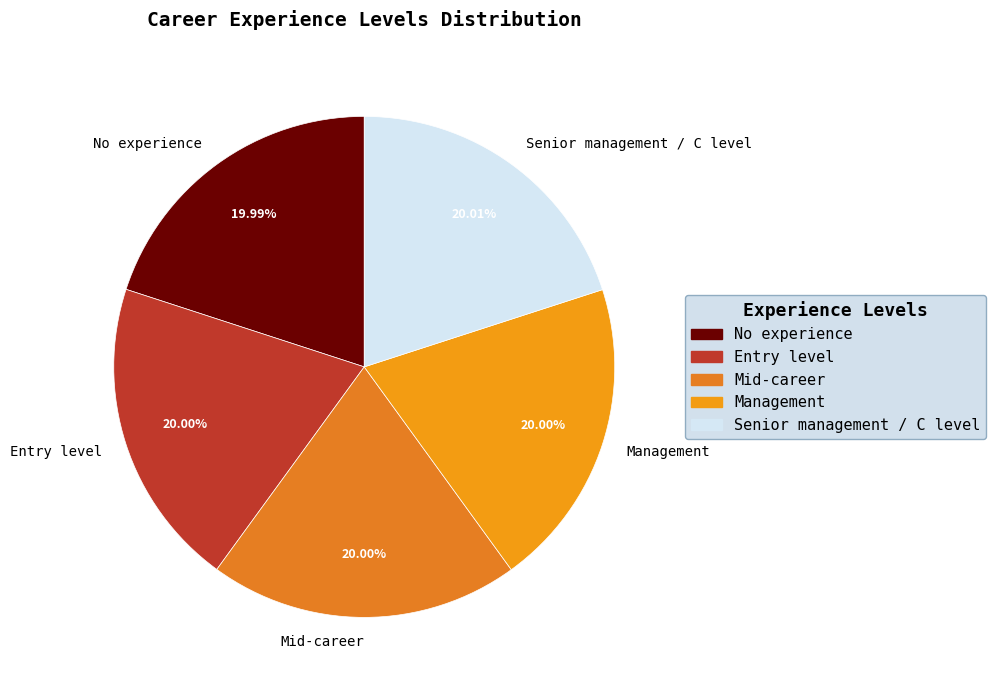

Is there a majority slice in this chart?

No